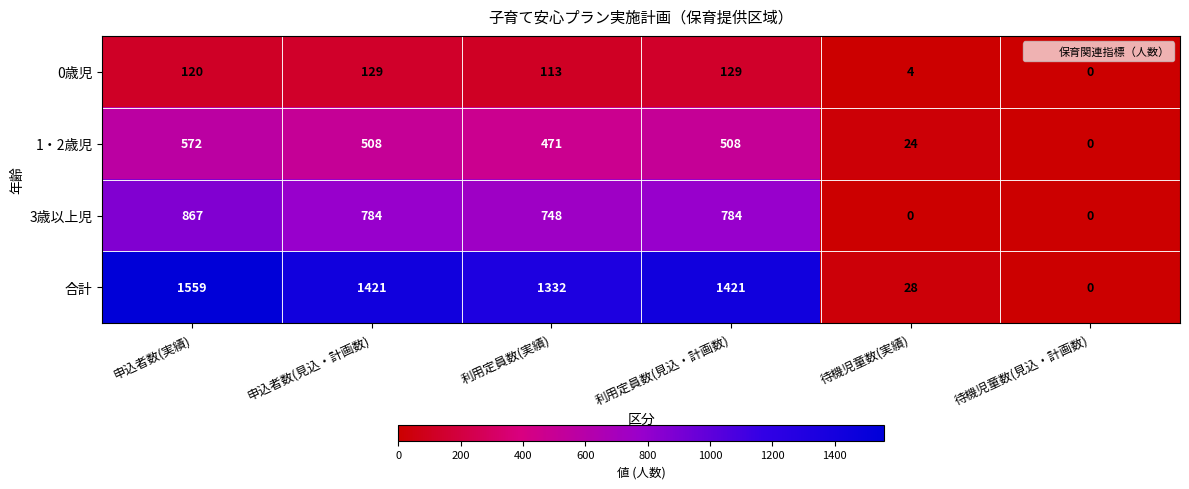

Rank the series by their maximum value, from highest to lowest.

合計, 3歳以上児, 1・2歳児, 0歳児